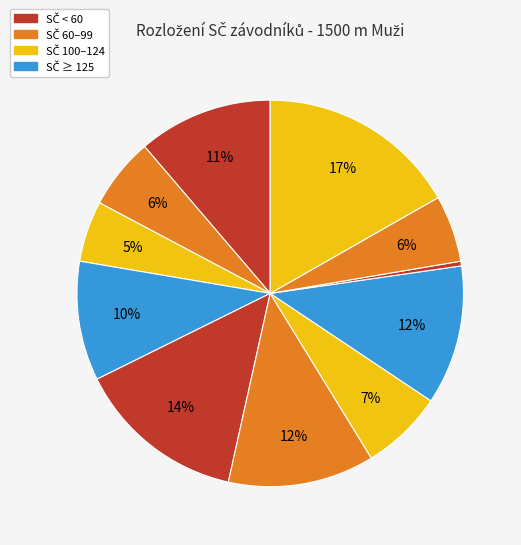

Count the number of slices in the pie.

11